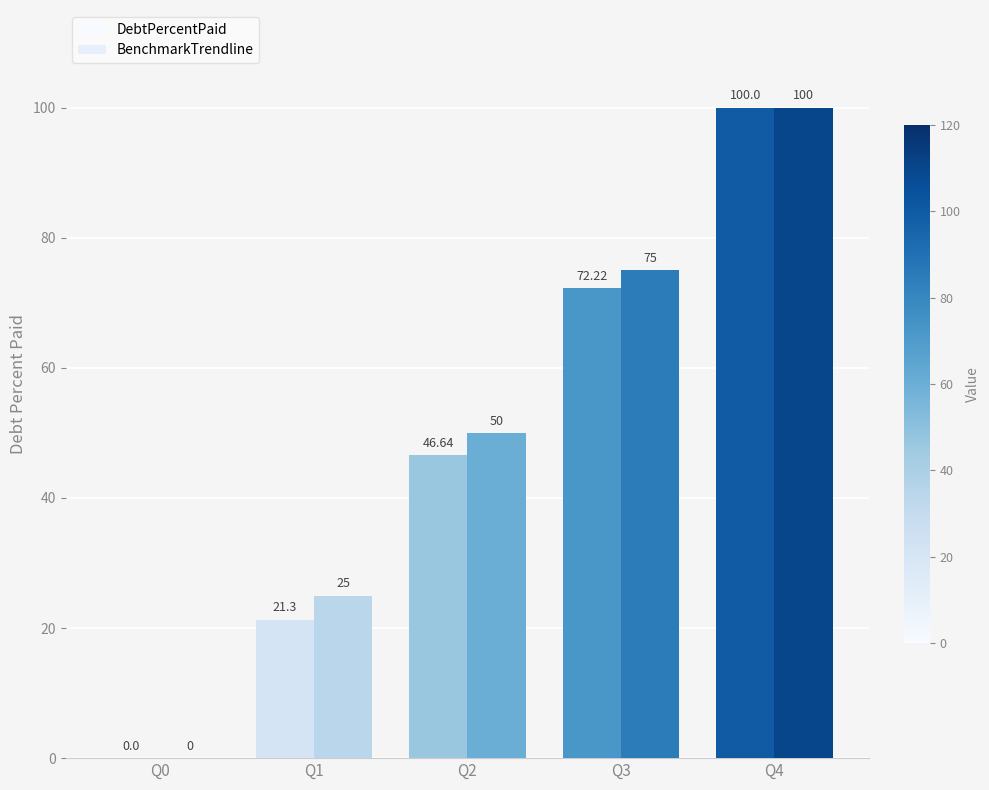

How many BenchmarkTrendline values are between 25 and 75?

3